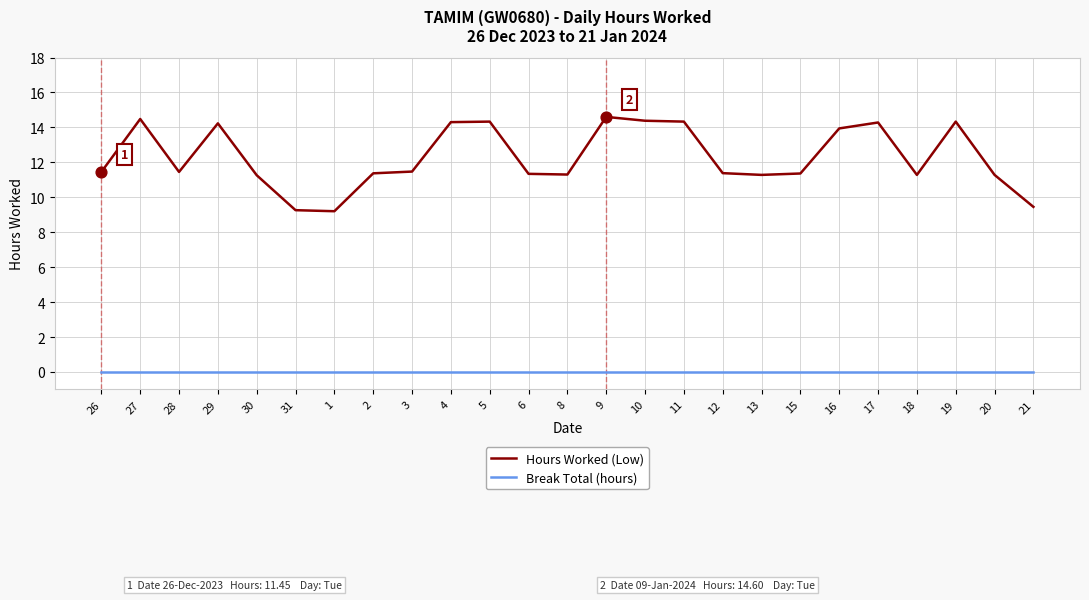

At how many categories does at least one series exceed 7?

25